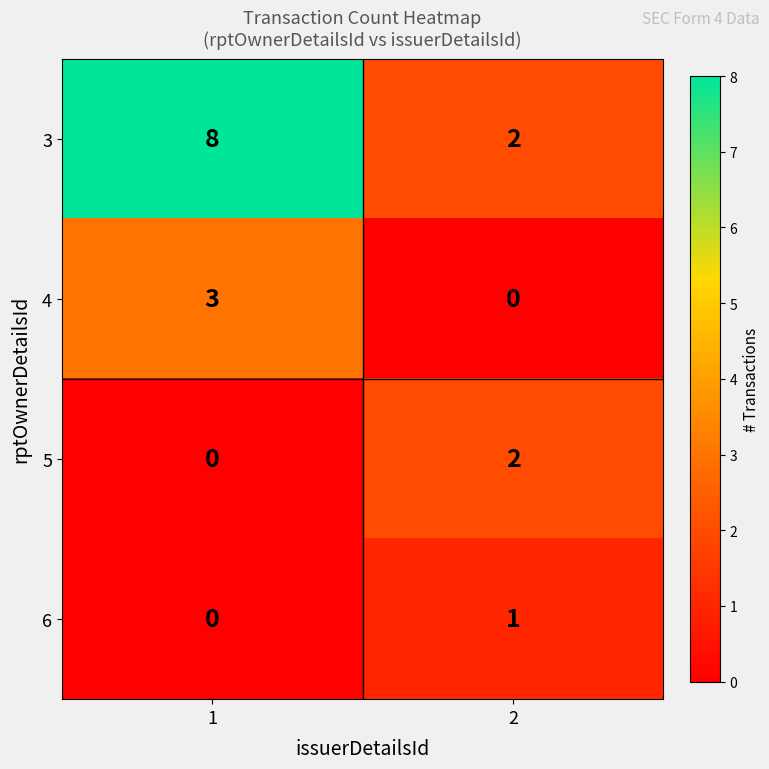

Rank the series by their maximum value, from highest to lowest.

3, 4, 5, 6